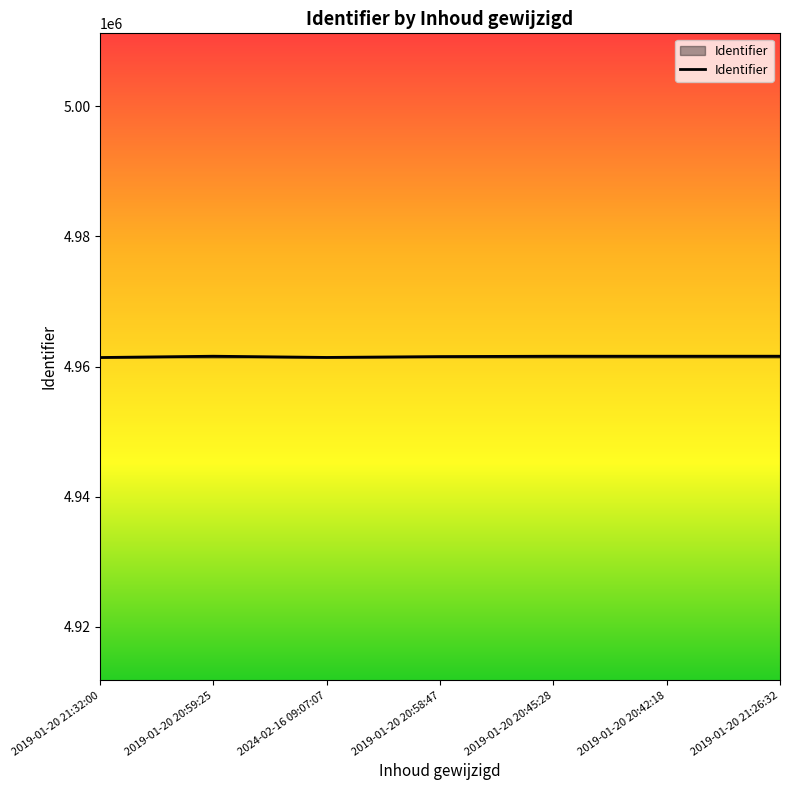

The value at 2019-01-20 20:59:25 is 4961601. True or false?

True